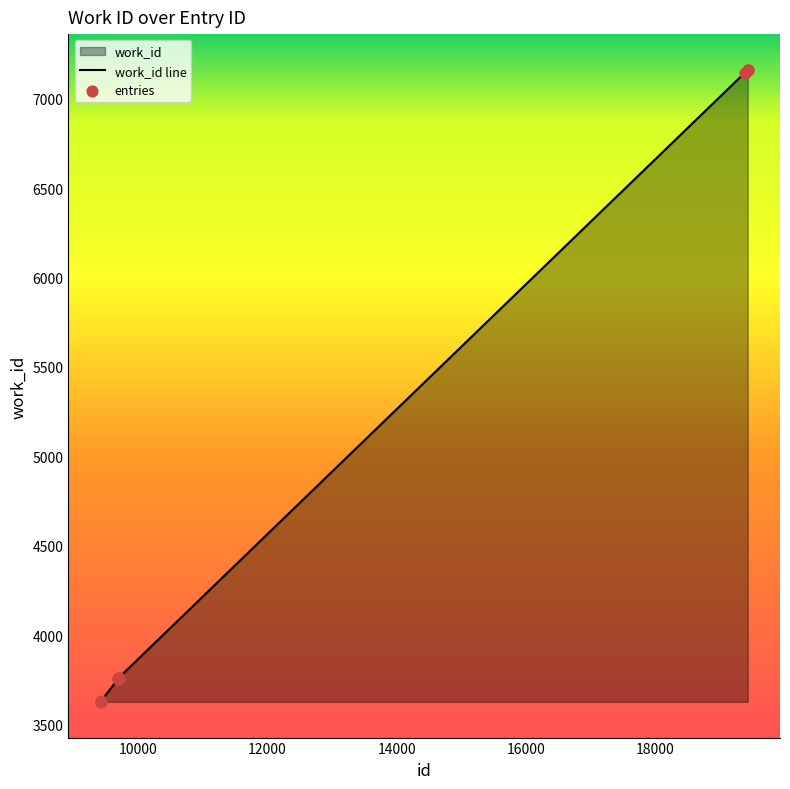

Which has a higher value, 19394 or 9417?

19394